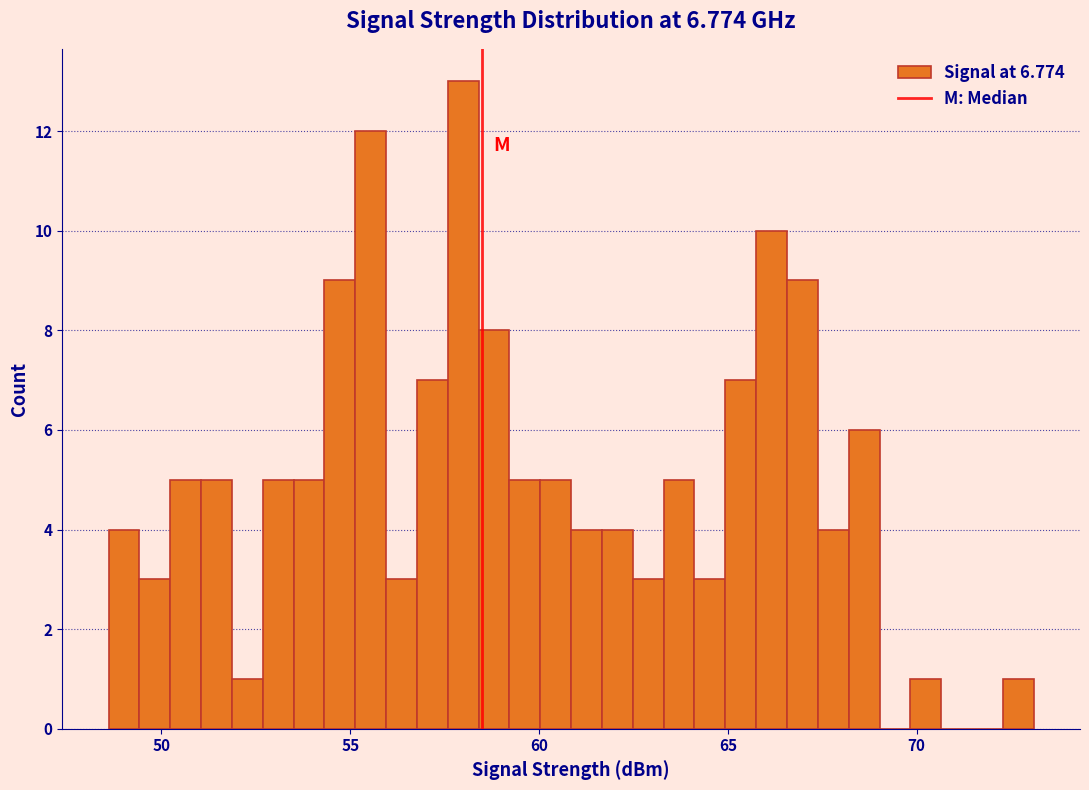

Around what value on the x-axis is the tallest bar? Give the approximate position of its centre, as read against the axis.

58.0